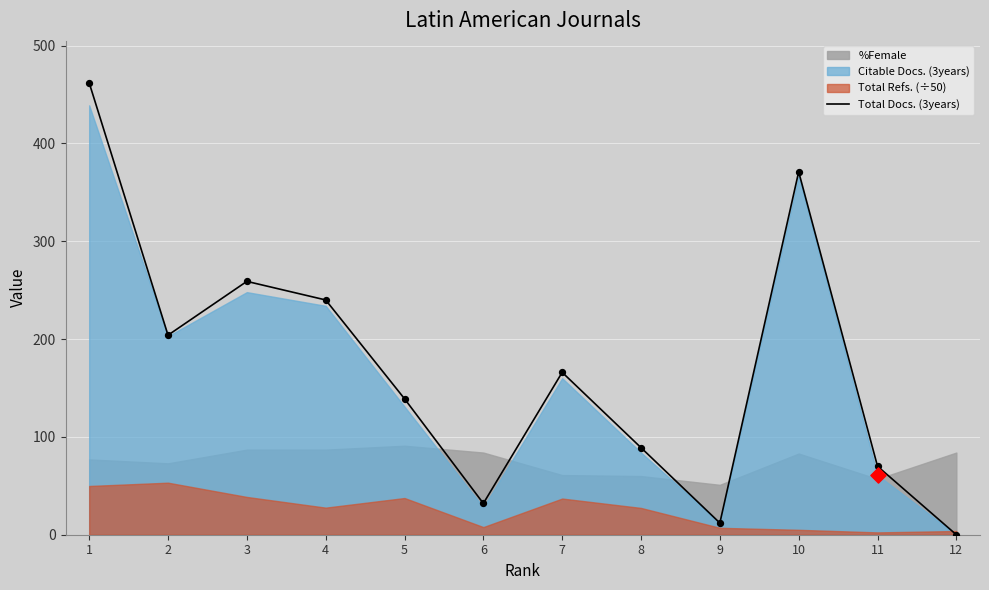

What is the change in value from 2 to 9?

-192